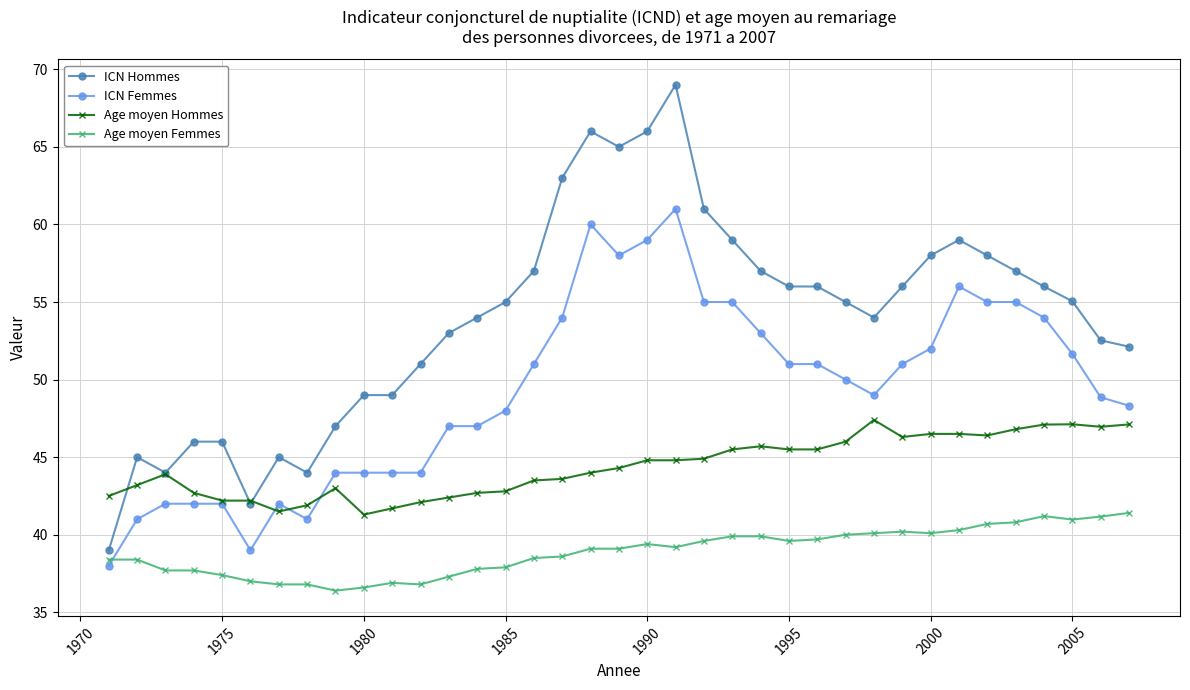

What is the highest value of the Age moyen Hommes series?

47.4